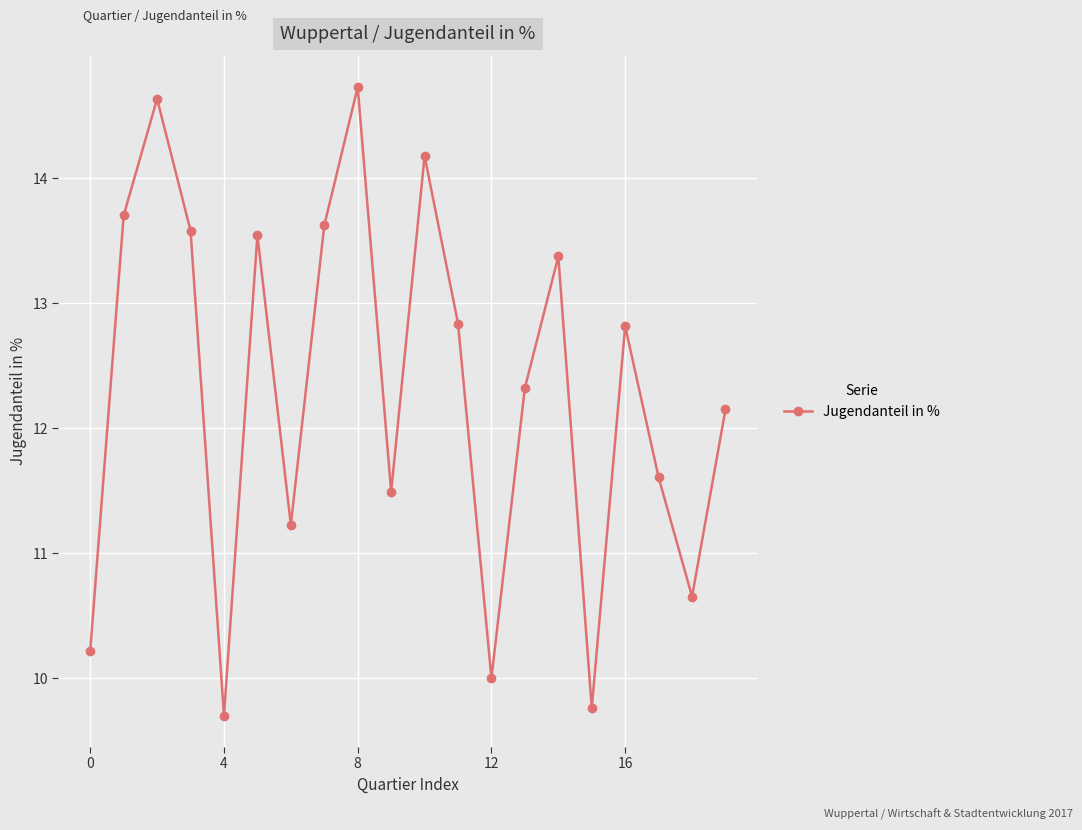

What is the value of the 1st point from the left?

10.2